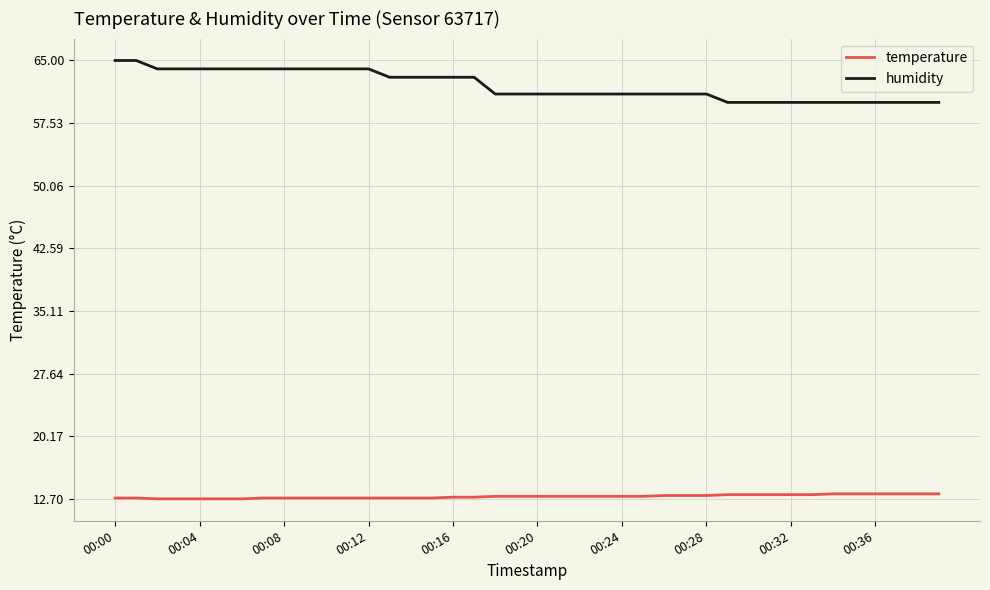

What is the minimum value shown in the chart?

12.7